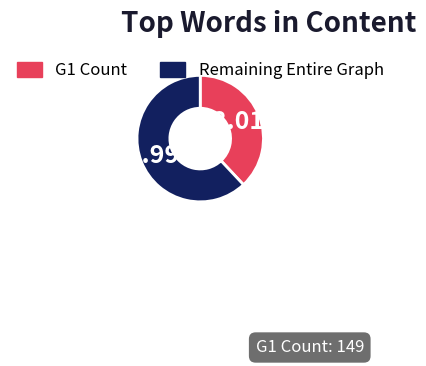

Is there a majority slice in this chart?

Yes